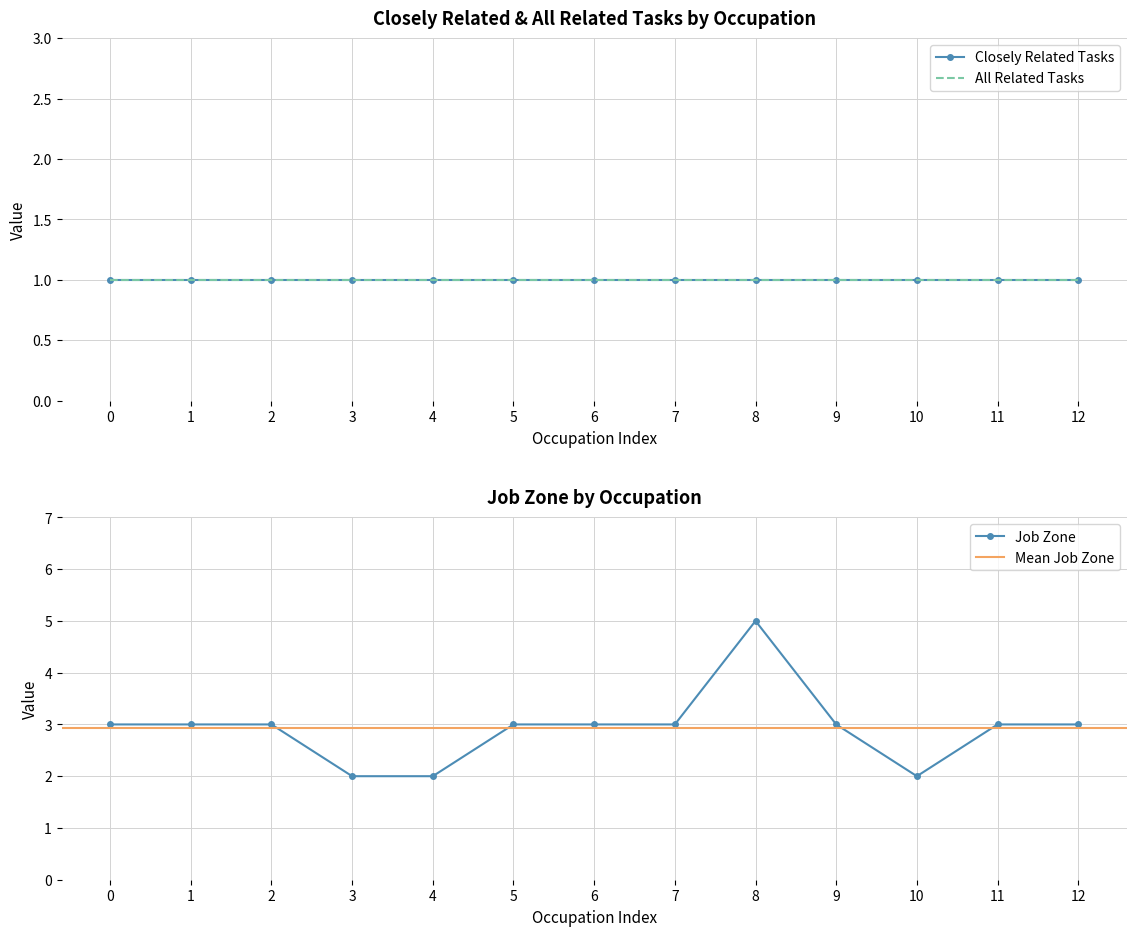

True or false: All Related Tasks has more than 1 interior local peaks.

False